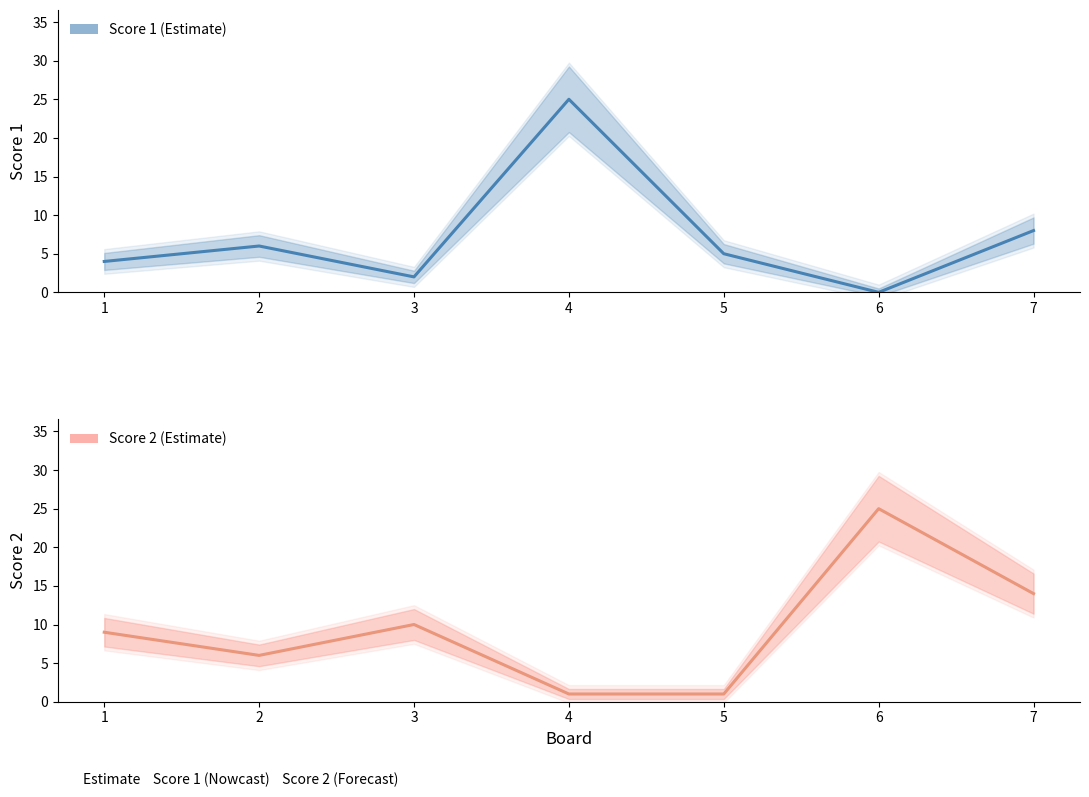

Which category has the lowest value in the Score 1 series?

6